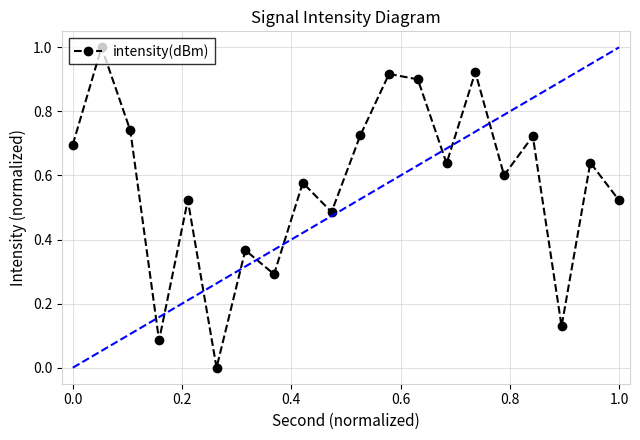

How many points are higher than both their immediate neighbors (excluding endpoints)?

8